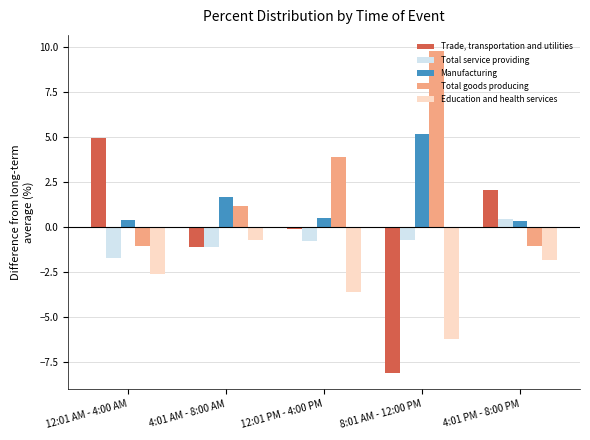

Which series has the widest spread of values?

Trade, transportation and utilities